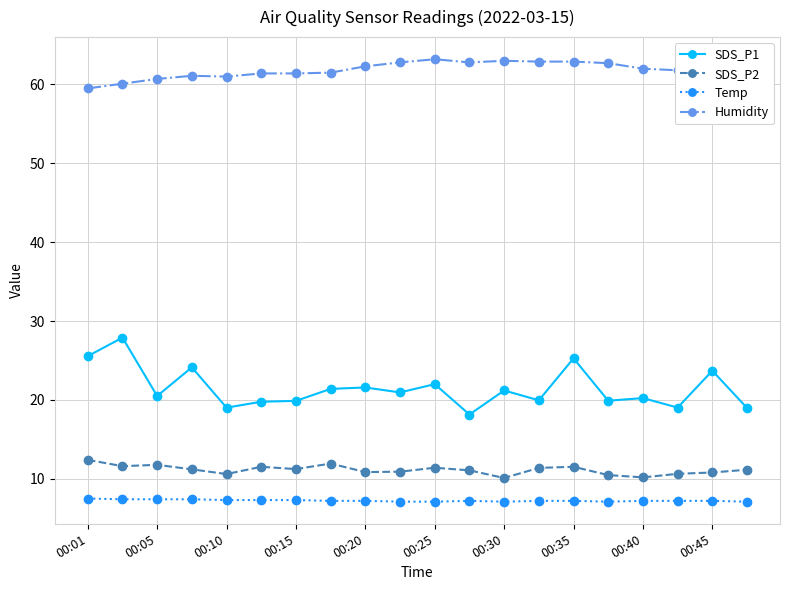

Which series has the widest spread of values?

SDS_P1